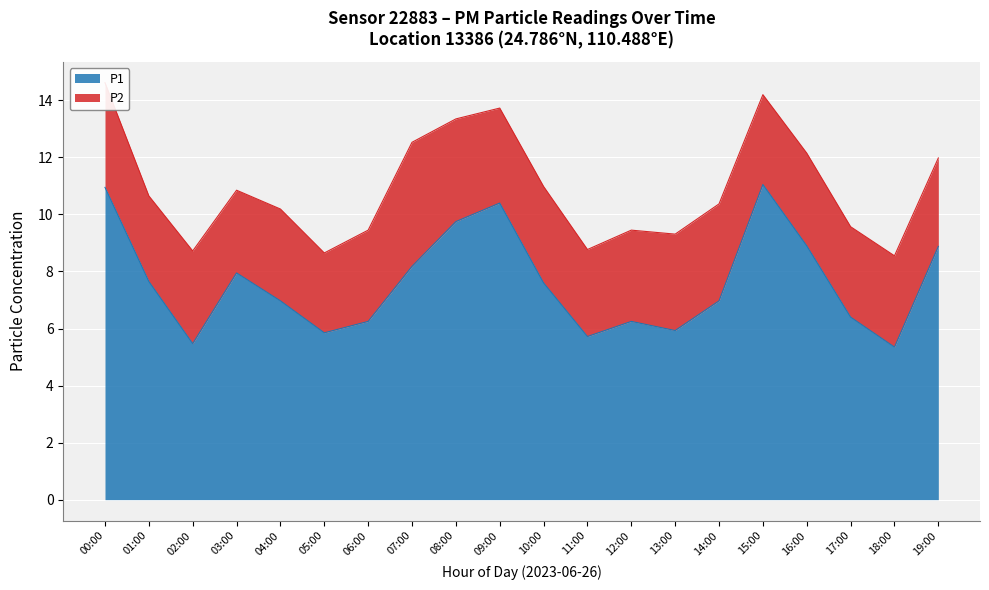

What is the label of the 13th point from the left?

12:00